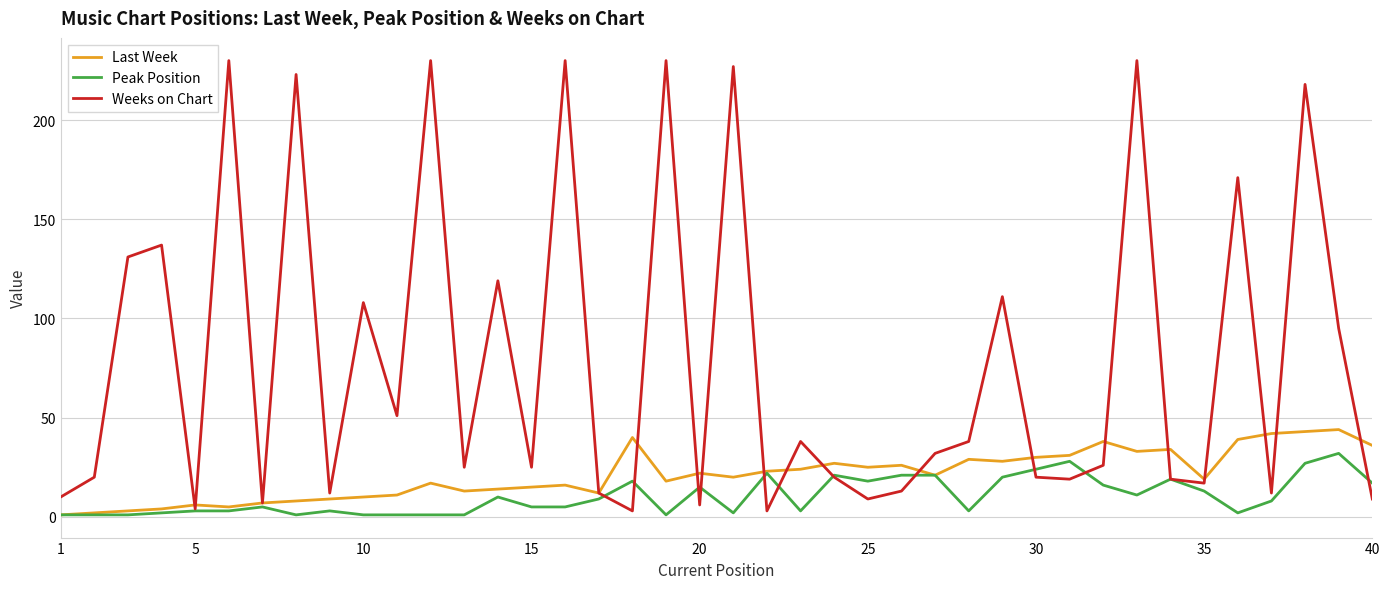

Which series has the largest range (max minus min)?

Weeks on Chart